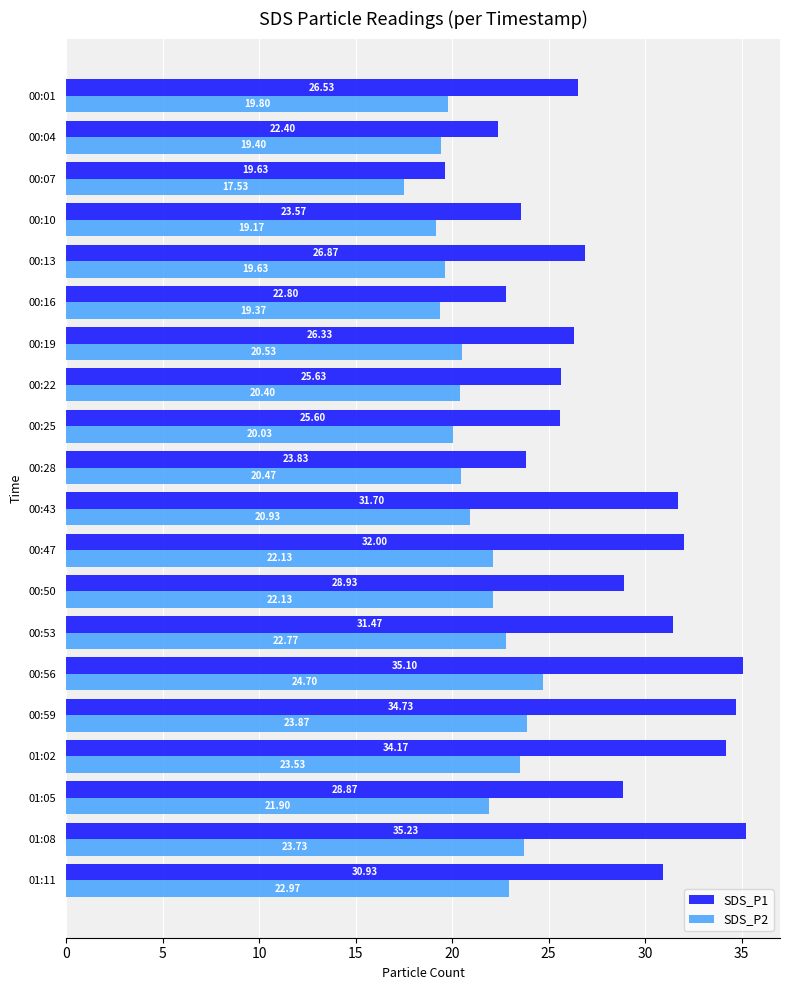

Rank the categories by SDS_P1 value from highest to lowest.

01:08, 00:56, 00:59, 01:02, 00:47, 00:43, 00:53, 01:11, 00:50, 01:05, 00:13, 00:01, 00:19, 00:22, 00:25, 00:28, 00:10, 00:16, 00:04, 00:07